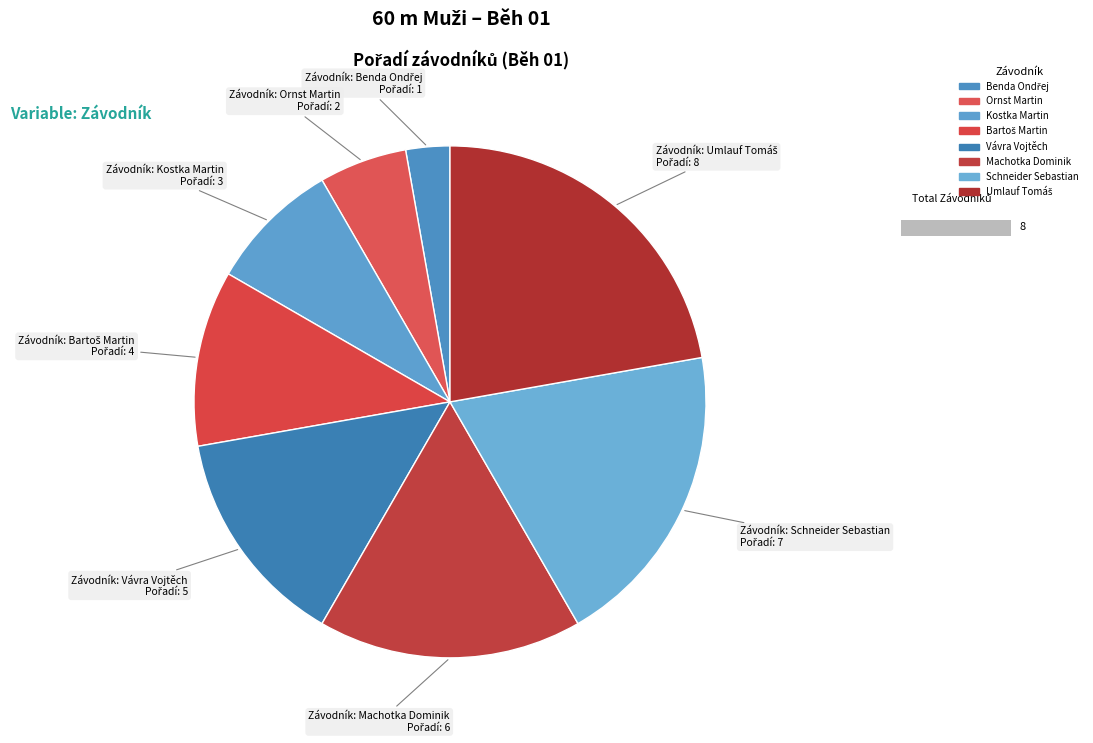

What is the change in value from Bartoš Martin to Umlauf Tomáš?

+4